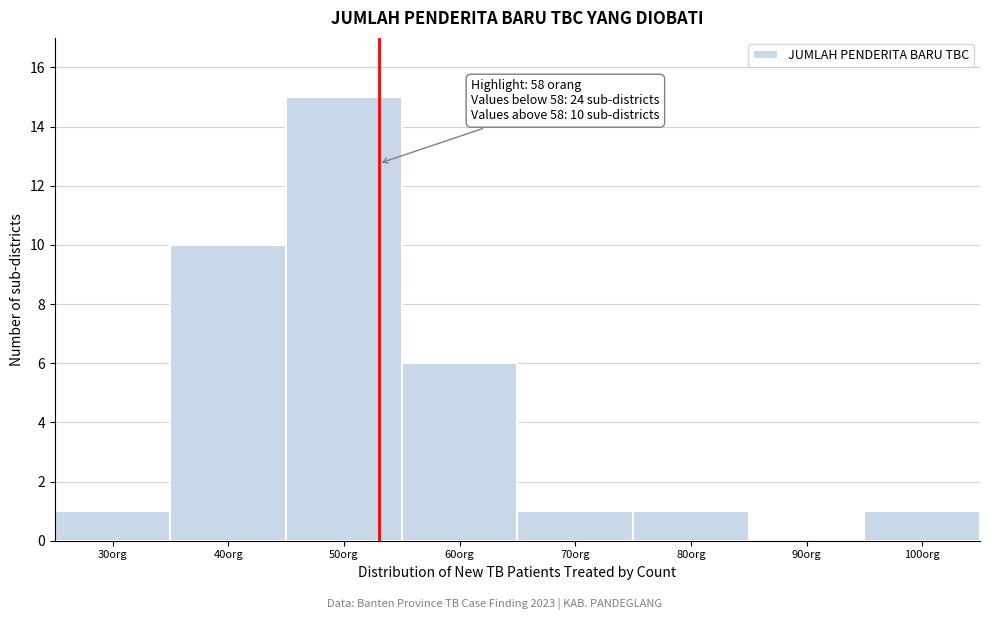

Reading left to right, list all the values displayed in this chart.

30org=1	40org=10	50org=15	60org=6	70org=1	80org=1	90org=0	100org=1